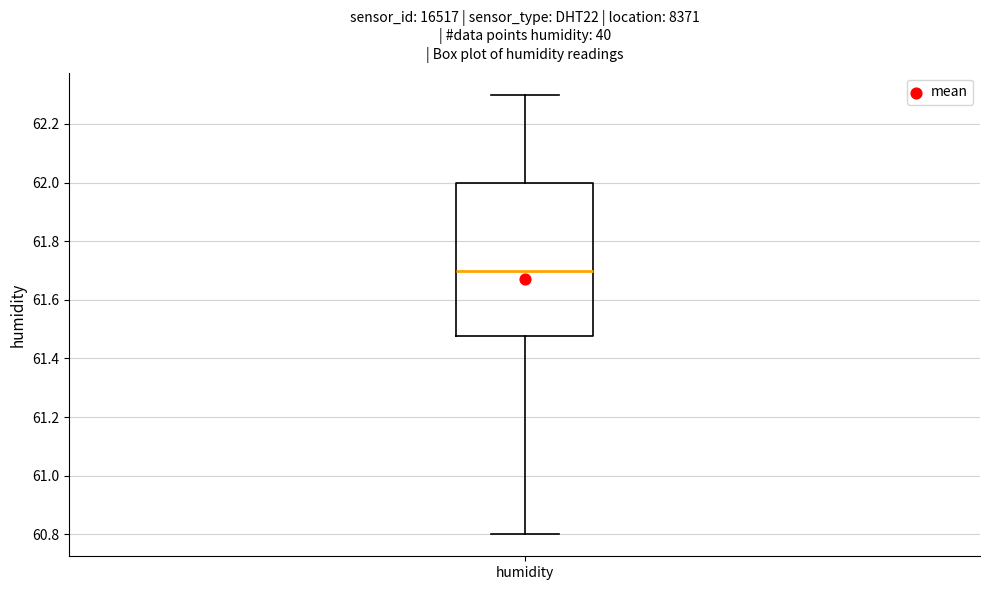

Transcribe this box plot: give where the median line is, the range the box spans, and where the two whiskers end, as read against the y-axis. The values are not printed on the chart, so give them approximately, as read against the axis.

median 61.70, box 61.48 to 62.00, whiskers 60.80 to 62.30